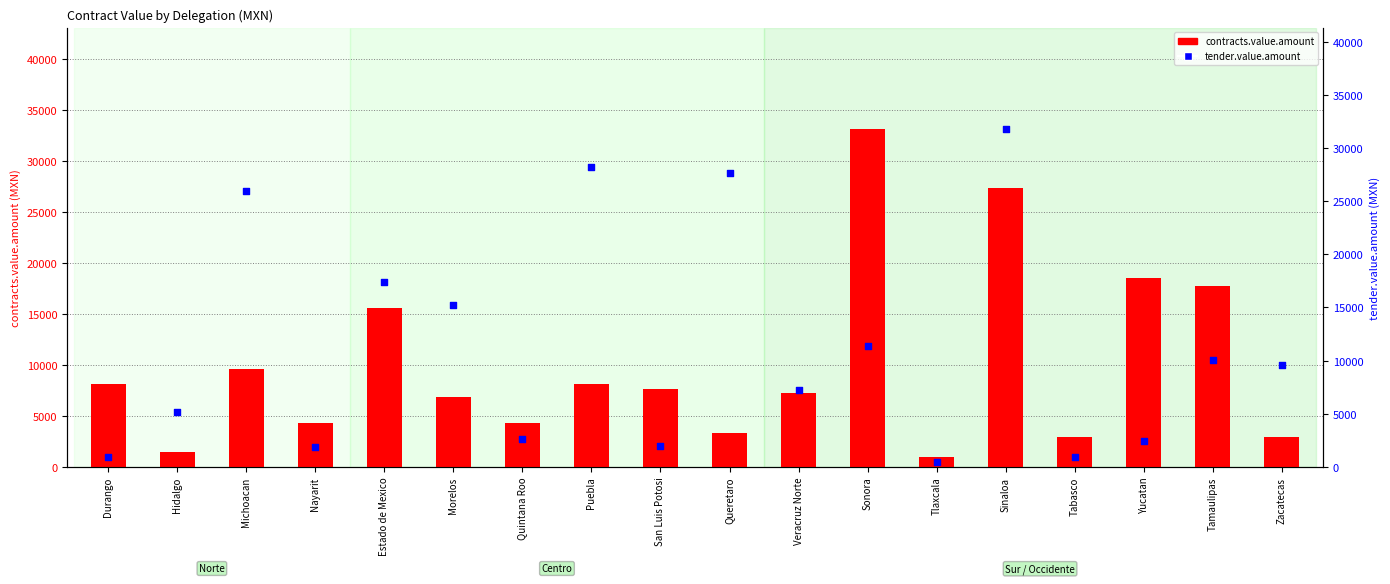

Which series has the largest total across all categories?

tender.value.amount